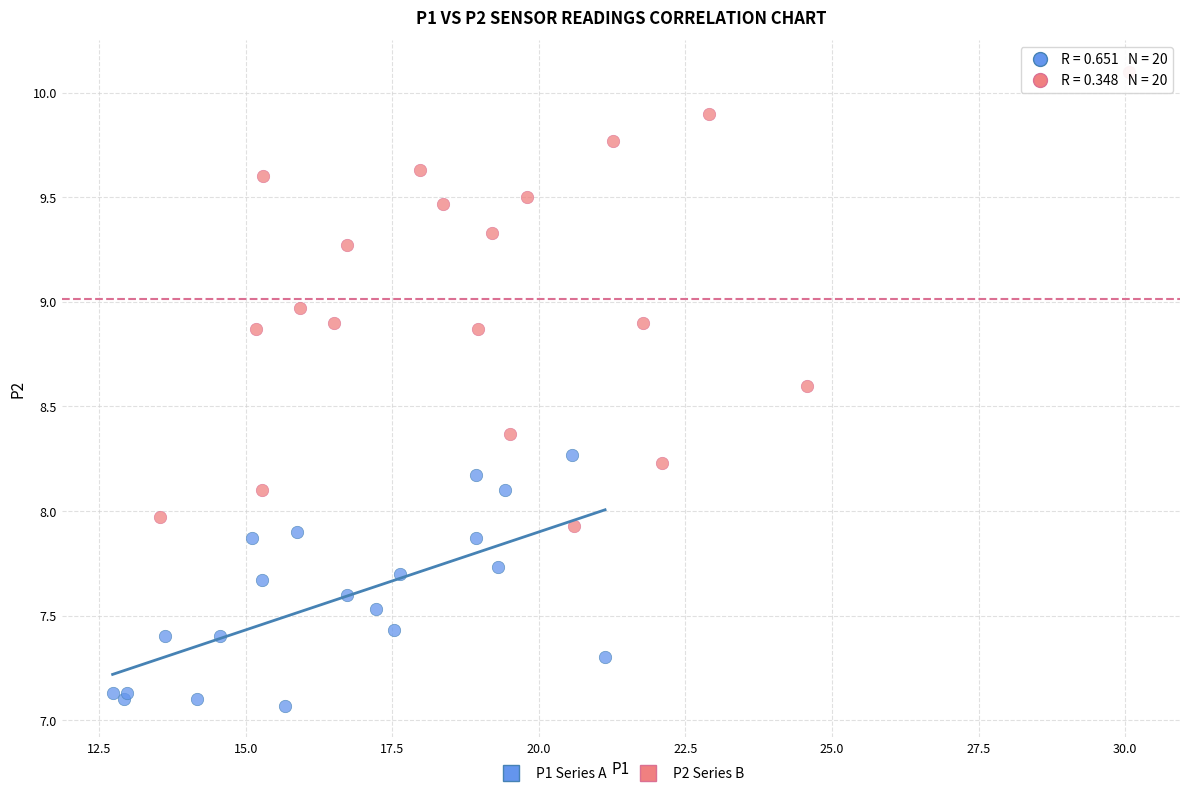

Which series has the largest Y range (max minus min)?

P2 Series B